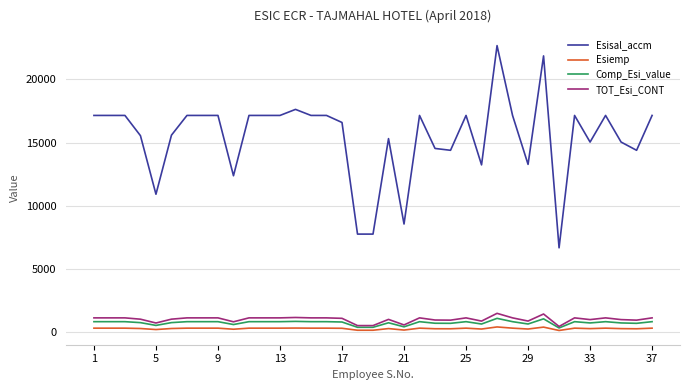

Which series has the widest spread of values?

Esisal_accm